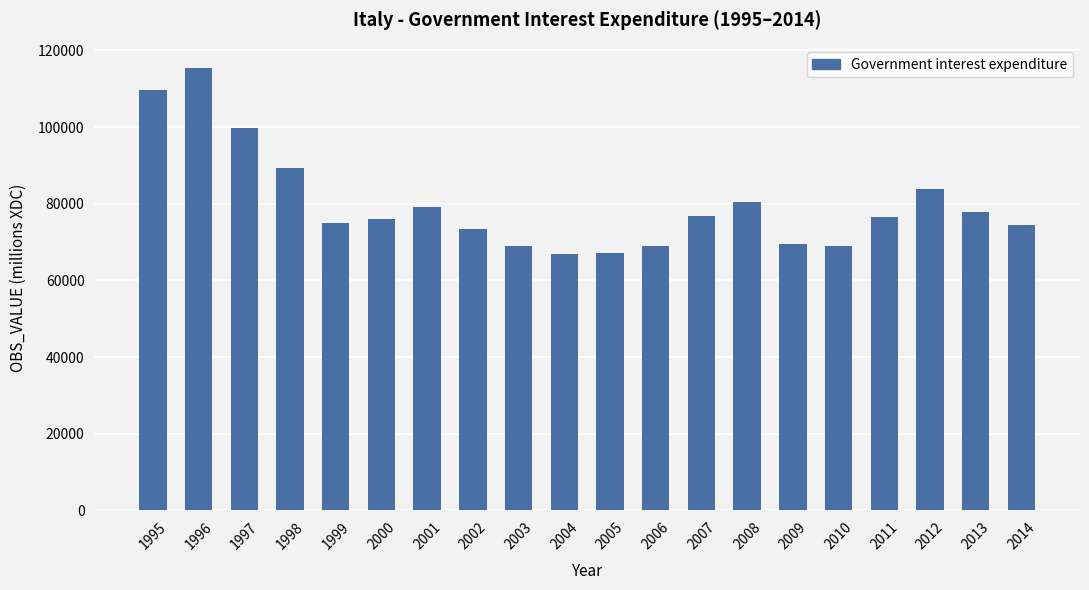

What is the difference between the values at 2001 and 2012?

4819